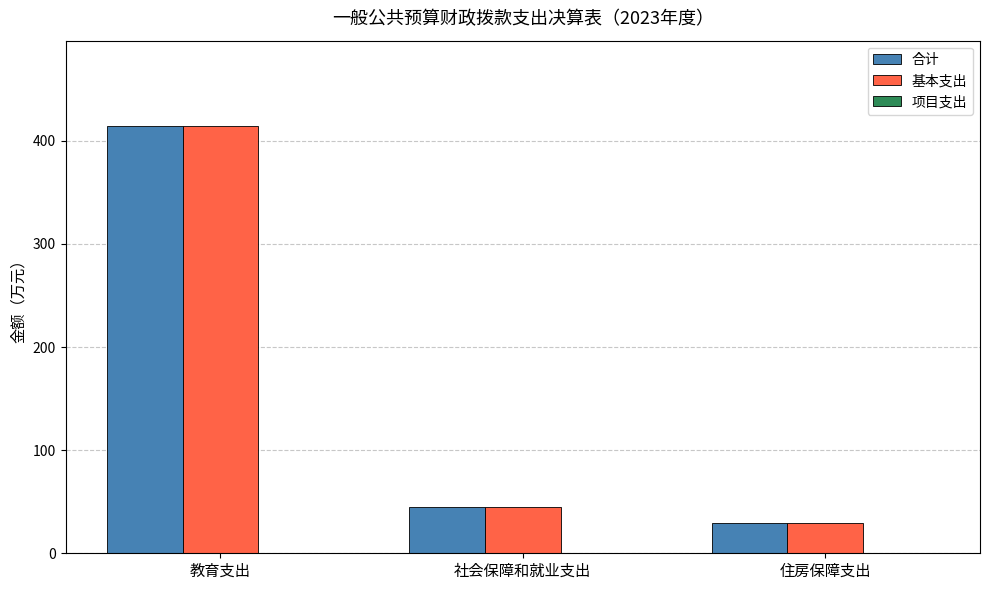

What position from the right is 教育支出?

3